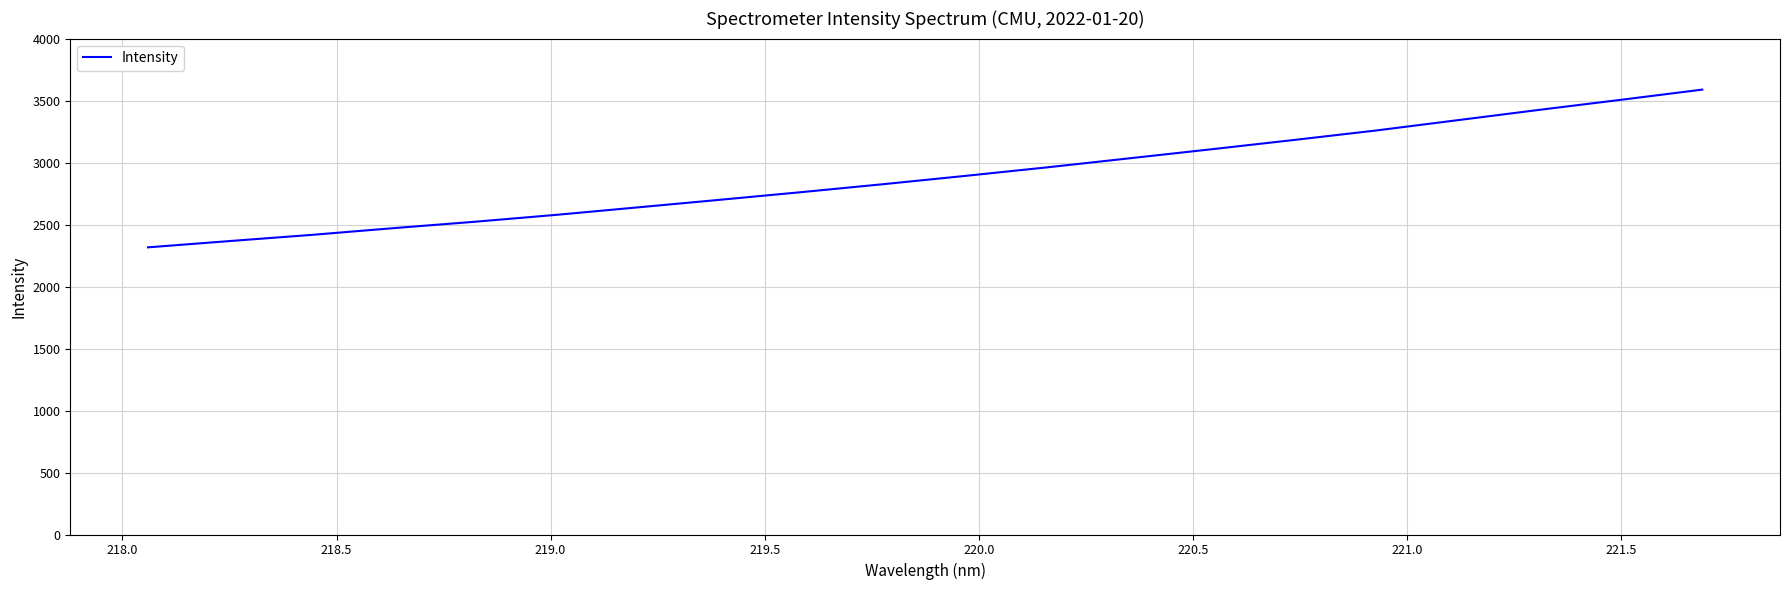

What is the difference between the maximum and minimum values?

1272.2